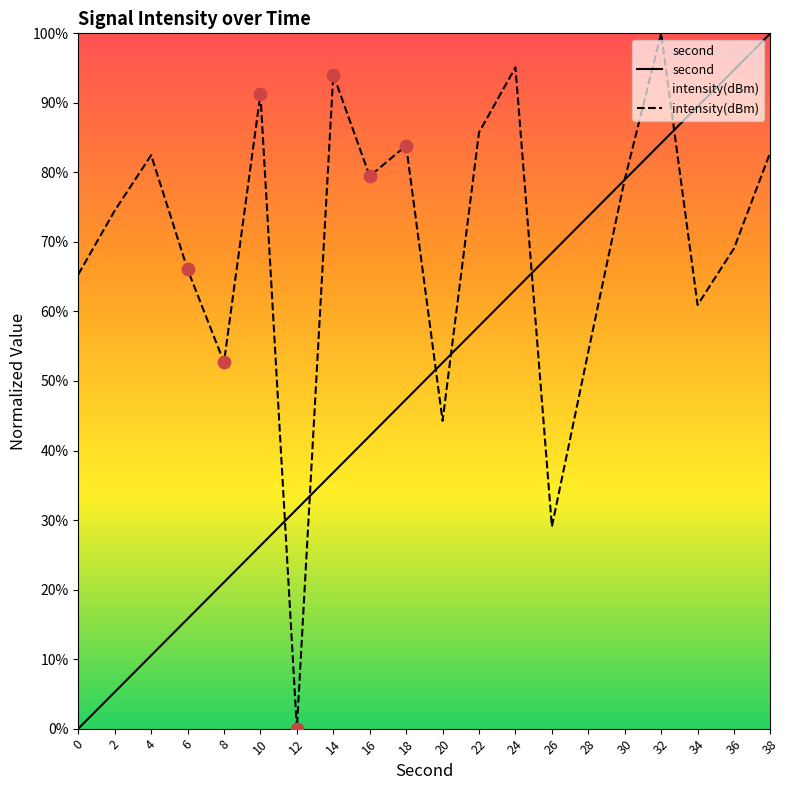

What is the total value across all series at 28?

127.9